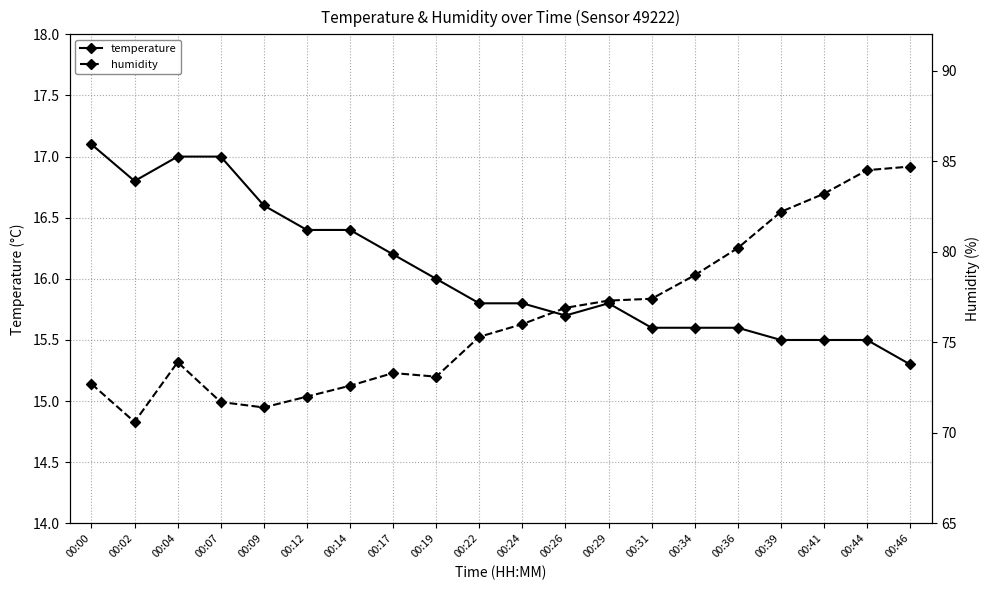

What is the sum of the humidity values at 00:31 and 00:36?

157.6